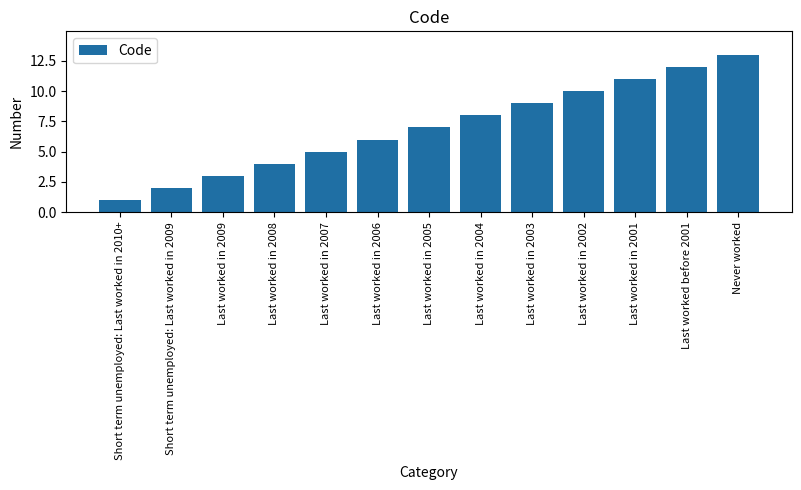

What is the label of the 12th bar from the left?

Last worked before 2001